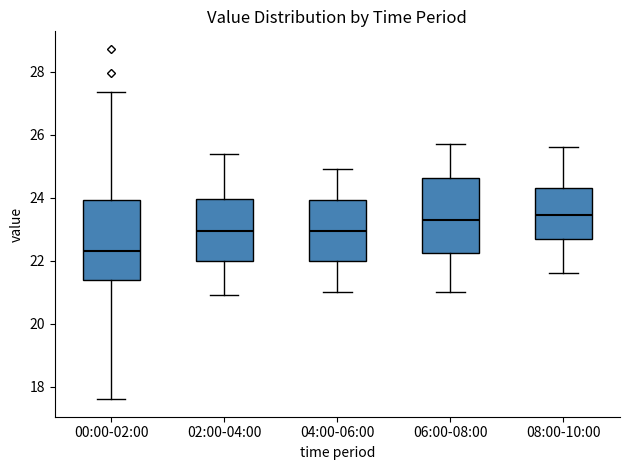

Reading left to right, transcribe this box plot: for each box, give where its median line is, the range the box spans, and where its two whiskers end, as read against the y-axis. The values are not printed on the chart, so give them approximately, as read against the axis.

00:00-02:00: median 22.4, box 21.4 to 24.0, whiskers 17.6 to 27.4
02:00-04:00: median 23.0, box 22.0 to 24.0, whiskers 21.0 to 25.4
04:00-06:00: median 23.0, box 22.0 to 24.0, whiskers 21.0 to 25.0
06:00-08:00: median 23.4, box 22.2 to 24.6, whiskers 21.0 to 25.8
08:00-10:00: median 23.4, box 22.8 to 24.4, whiskers 21.6 to 25.6